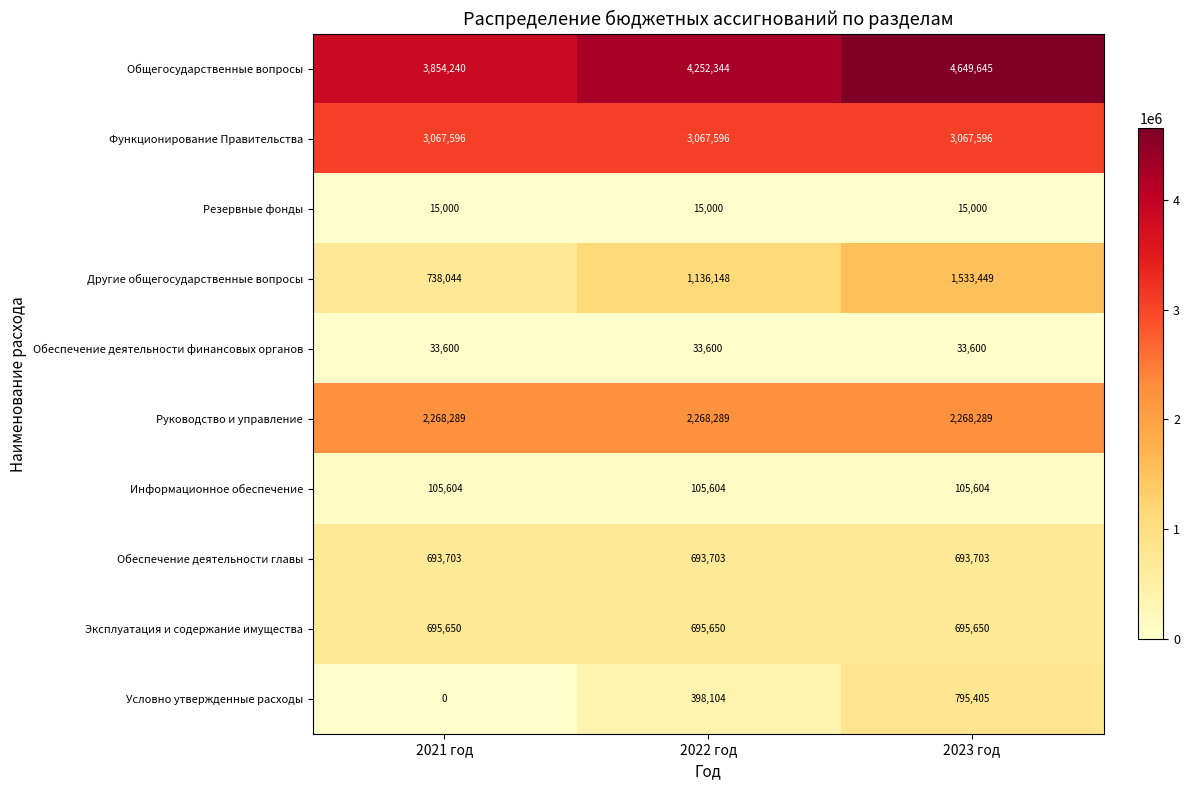

What is the maximum value shown in the chart?

4649645